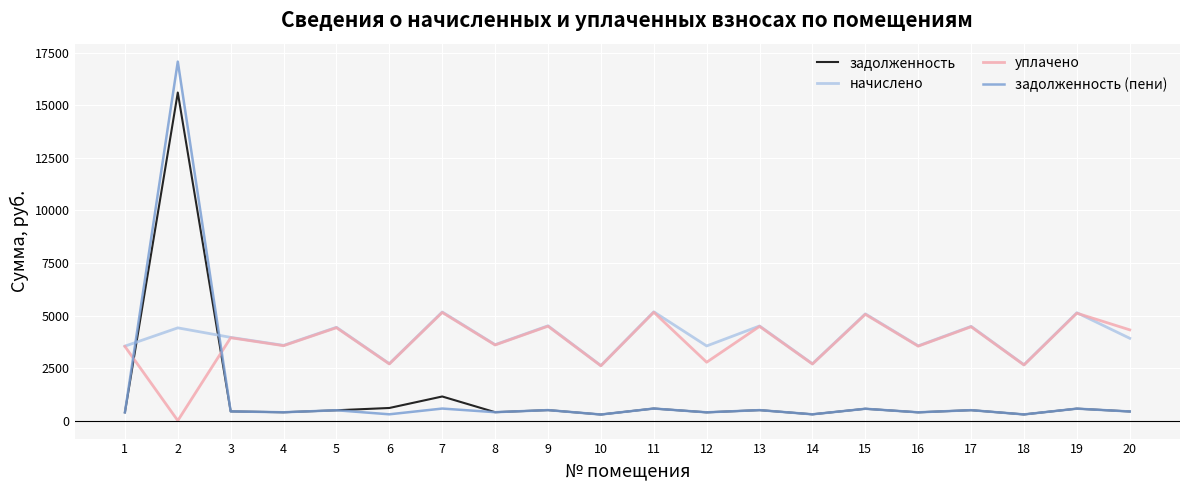

How many lines are shown in the chart?

4